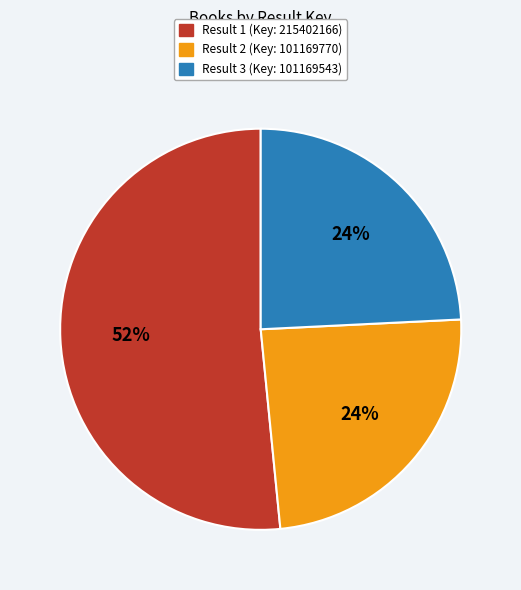

To the nearest percent, what is the average slice percentage?

33%